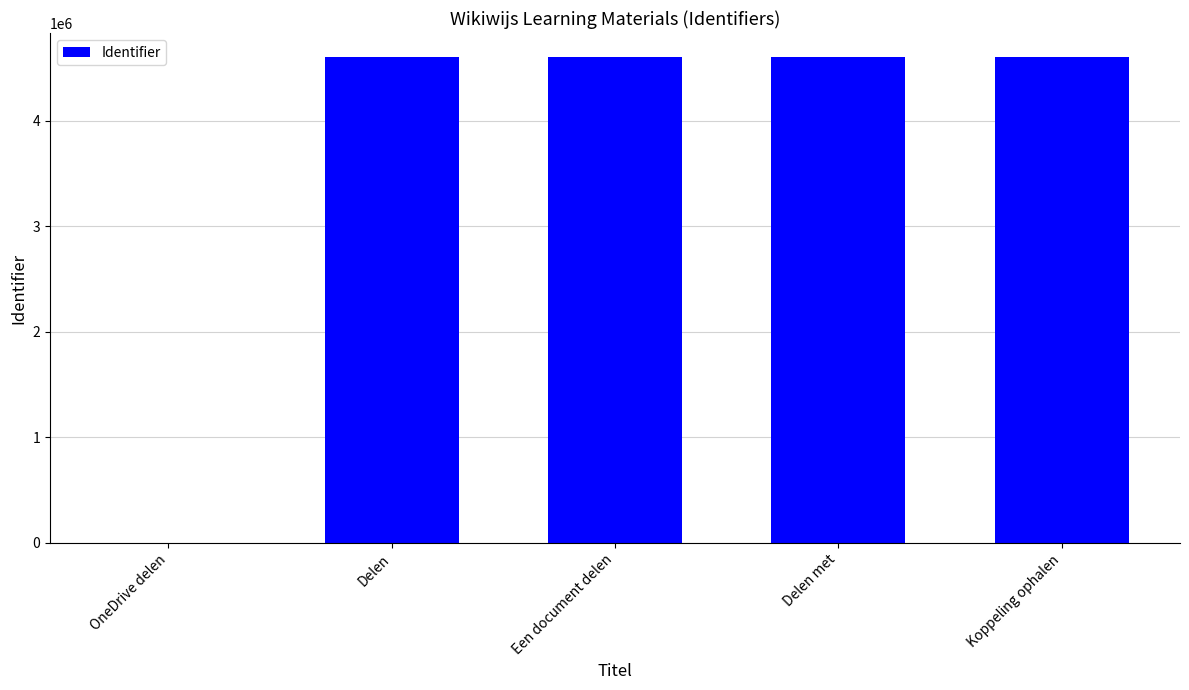

Is it true that the value at Delen is 1893698?

False